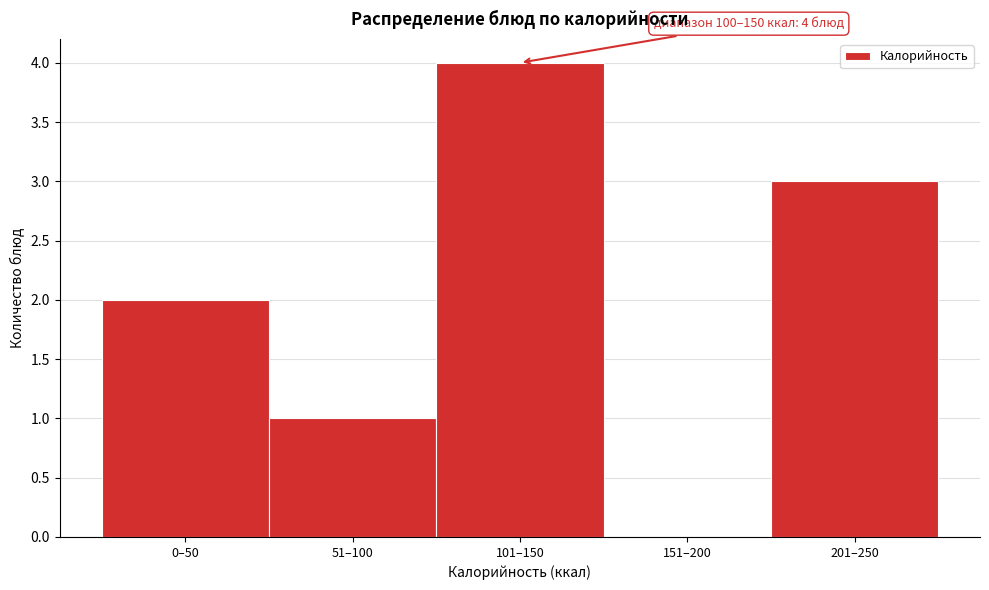

Reading left to right, transcribe all the data shown in this chart.

0–50=2	51–100=1	101–150=4	151–200=0	201–250=3